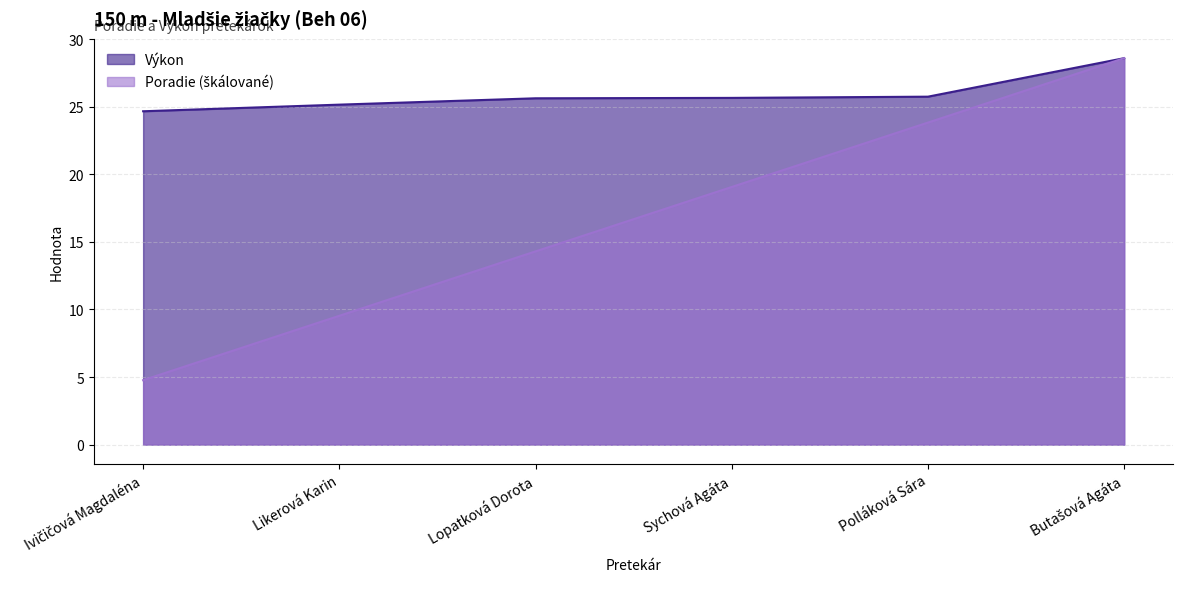

How many data points in Výkon are above 25?

5